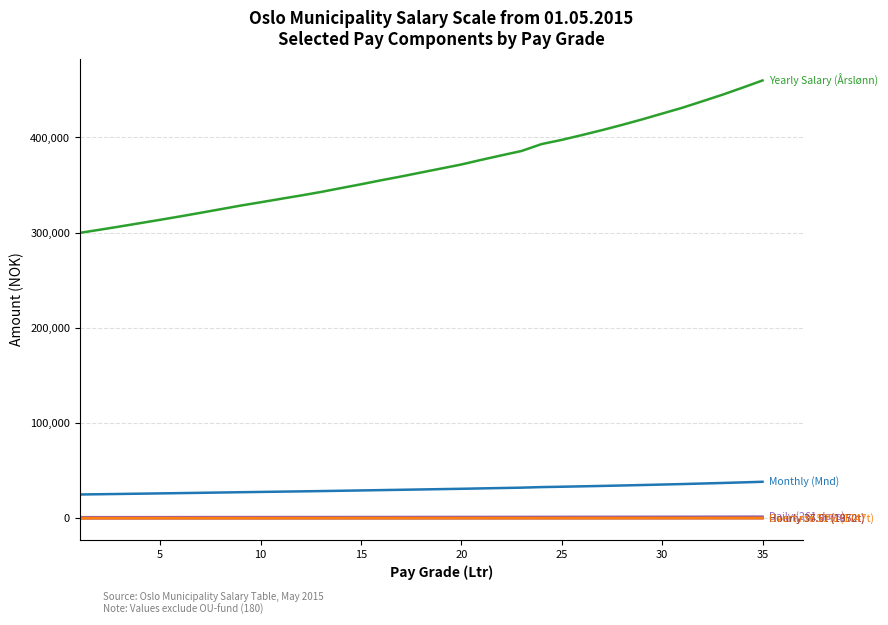

Reading right to left, what are all the values shown in this chart?

Yearly Salary (Årslønn): 459800.0	452200.0	444800.0	437900.0	431100.0	425000.0	418900.0	413100.0	407600.0	402400.0	397400.0	393000.0	385750.0	381150.0	376450.0	371550.0	367350.0	363150.0	358950.0	354950.0	350750.0	346750.0	342650.0	338950.0	335450.0	331850.0	328350.0	324550.0	320750.0	317050.0	313450.0	309950.0	306450.0	303050.0	299750.0
Monthly (Mnd): 38316.7	37683.3	37066.7	36491.7	35925.0	35416.7	34908.3	34425.0	33966.7	33533.3	33116.7	32750.0	32145.8	31762.5	31370.8	30962.5	30612.5	30262.5	29912.5	29579.2	29229.2	28895.8	28554.2	28245.8	27954.2	27654.2	27362.5	27045.8	26729.2	26420.8	26120.8	25829.2	25537.5	25254.2	24979.2
Daily (261 days): 1761.7	1732.6	1704.2	1677.8	1651.7	1628.3	1605.0	1582.8	1561.7	1541.8	1522.6	1505.8	1478.0	1460.3	1442.3	1423.6	1407.5	1391.4	1375.3	1360.0	1343.9	1328.5	1312.8	1298.7	1285.2	1271.5	1258.0	1243.5	1228.9	1214.8	1201.0	1187.5	1174.1	1161.1	1148.5
Hourly 37.5t (1950t): 235.8	231.9	228.1	224.6	221.1	217.9	214.8	211.8	209.0	206.4	203.8	201.5	197.8	195.5	193.1	190.5	188.4	186.2	184.1	182.0	179.9	177.8	175.7	173.8	172.0	170.2	168.4	166.4	164.5	162.6	160.7	158.9	157.2	155.4	153.7
Hourly 36.0t (1872t): 245.6	241.6	237.6	233.9	230.3	227.0	223.8	220.7	217.7	215.0	212.3	209.9	206.1	203.6	201.1	198.5	196.2	194.0	191.8	189.6	187.4	185.2	183.0	181.1	179.2	177.3	175.4	173.4	171.3	169.4	167.4	165.6	163.7	161.9	160.1
Overtime 50% (1747t): 263.2	258.8	254.6	250.7	246.8	243.3	239.8	236.5	233.3	230.3	227.5	225.0	220.8	218.2	215.5	212.7	210.3	207.9	205.5	203.2	200.8	198.5	196.1	194.0	192.0	189.9	187.9	185.8	183.6	181.5	179.4	177.4	175.4	173.5	171.6